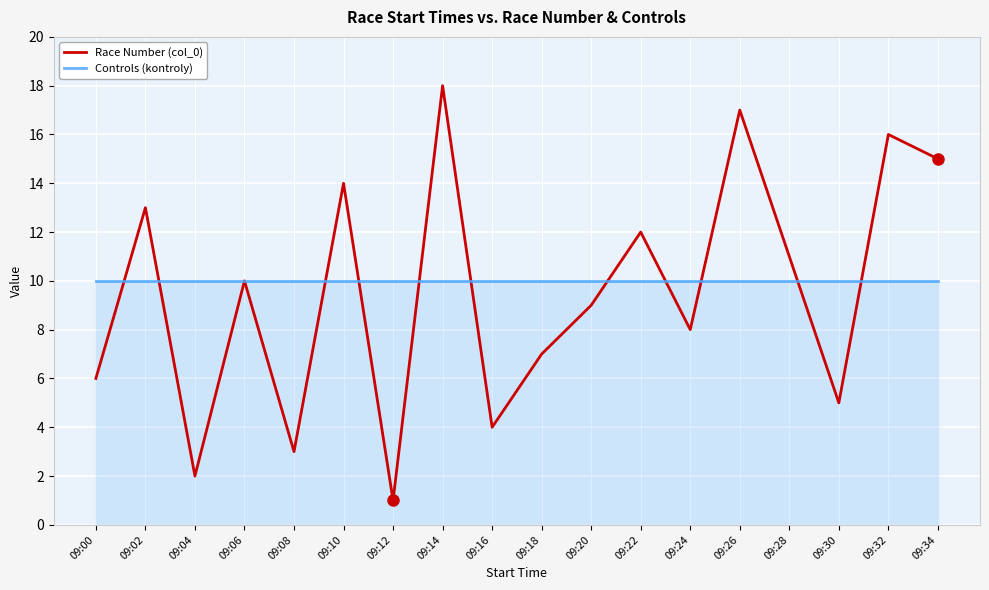

Is this an area chart (filled region under the line)?

No